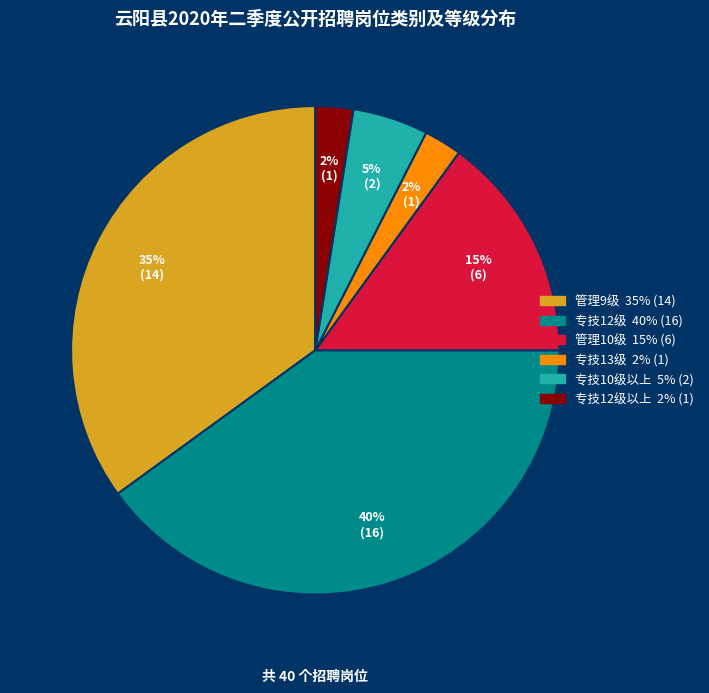

Is there any slice that represents more than half of the pie?

No